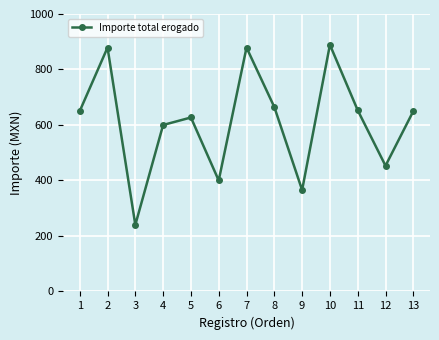

What is the difference between the maximum and minimum values?

649.0